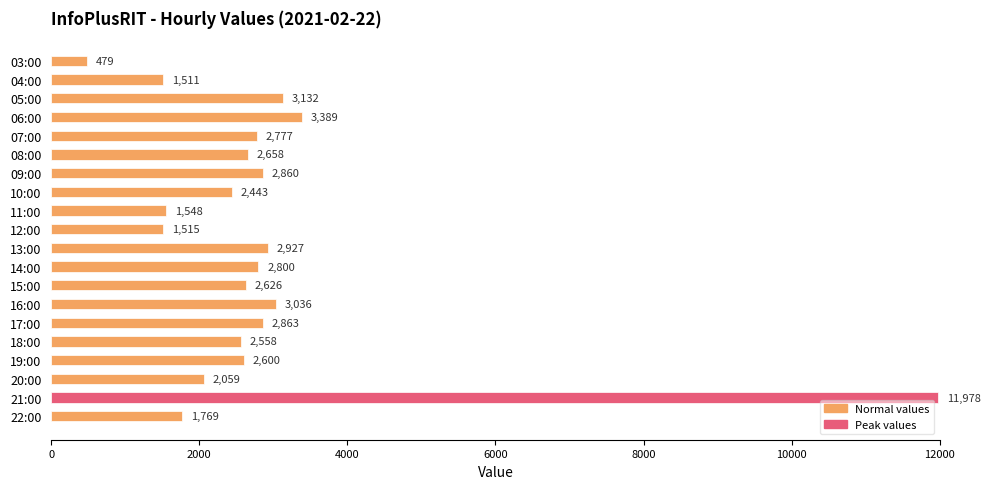

Reading bottom to top, list all the values displayed in this chart.

22:00=1769	21:00=11978	20:00=2059	19:00=2600	18:00=2558	17:00=2863	16:00=3036	15:00=2626	14:00=2800	13:00=2927	12:00=1515	11:00=1548	10:00=2443	09:00=2860	08:00=2658	07:00=2777	06:00=3389	05:00=3132	04:00=1511	03:00=479